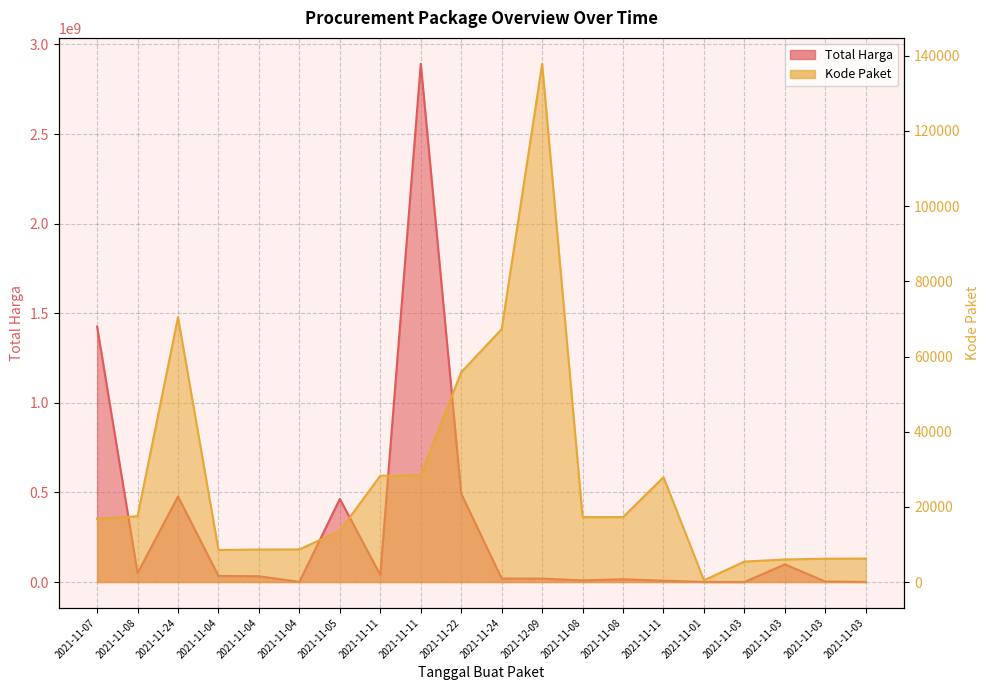

Rank the series by their maximum value, from highest to lowest.

Total Harga, Kode Paket